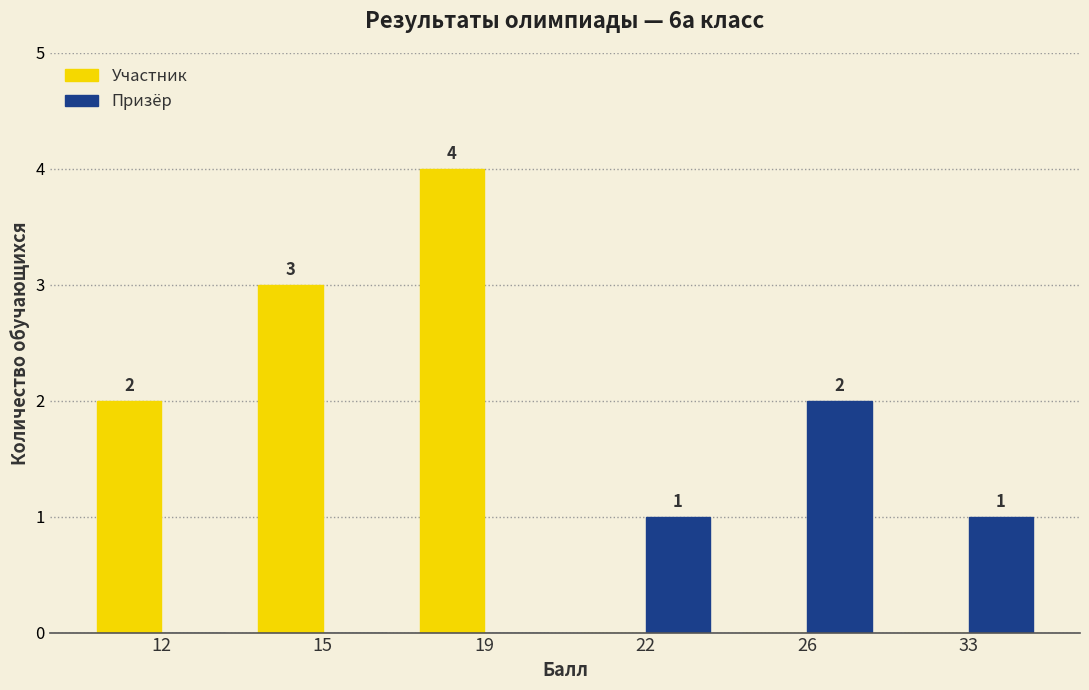

Is it true that Участник equals 2 at 22?

False